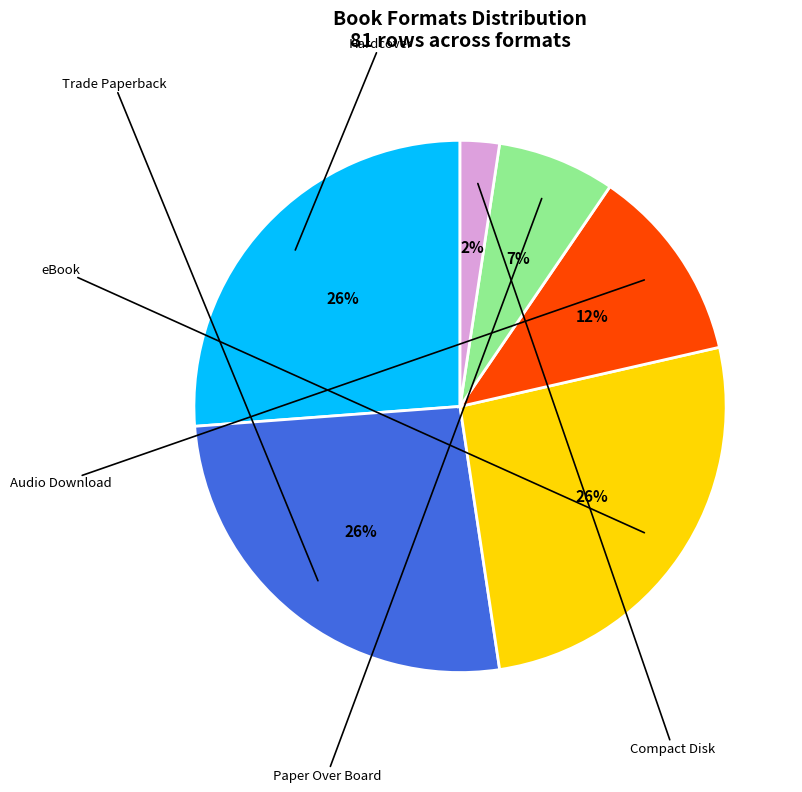

To the nearest percent, what is the average slice percentage?

17%